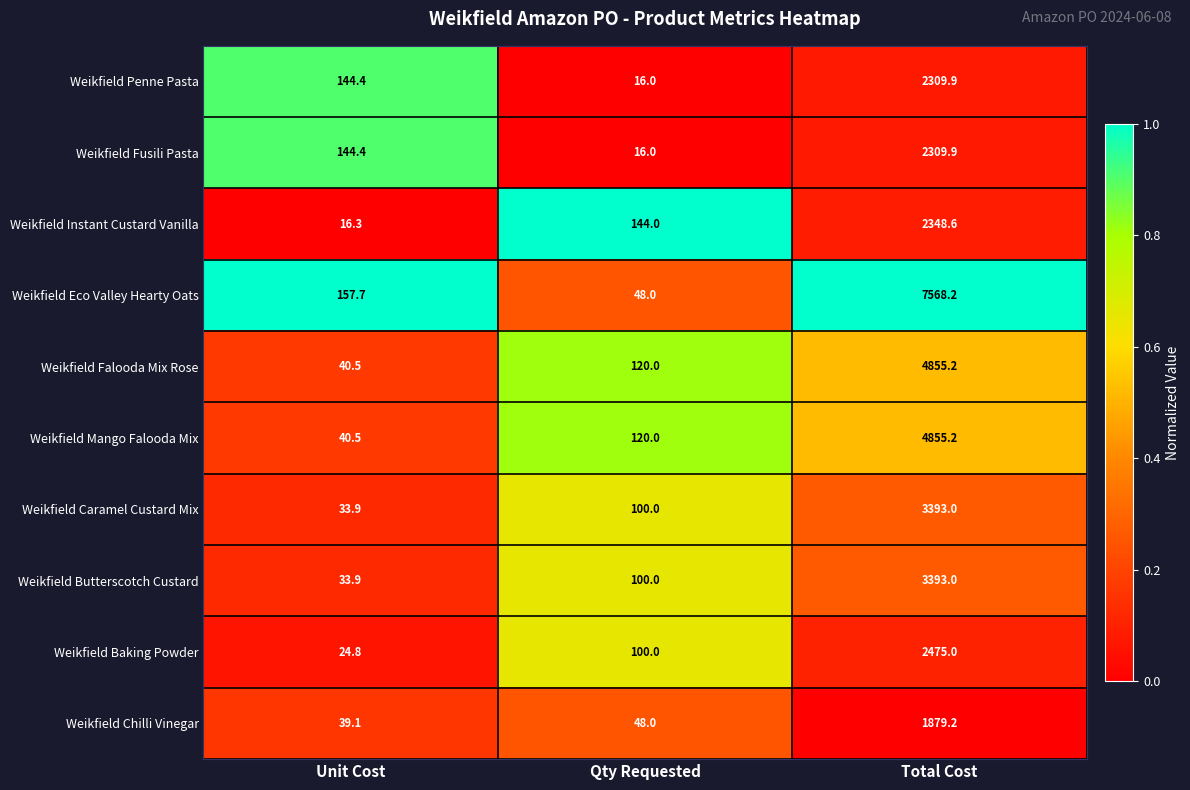

At which category does the chart reach its peak across all series?

Total Cost